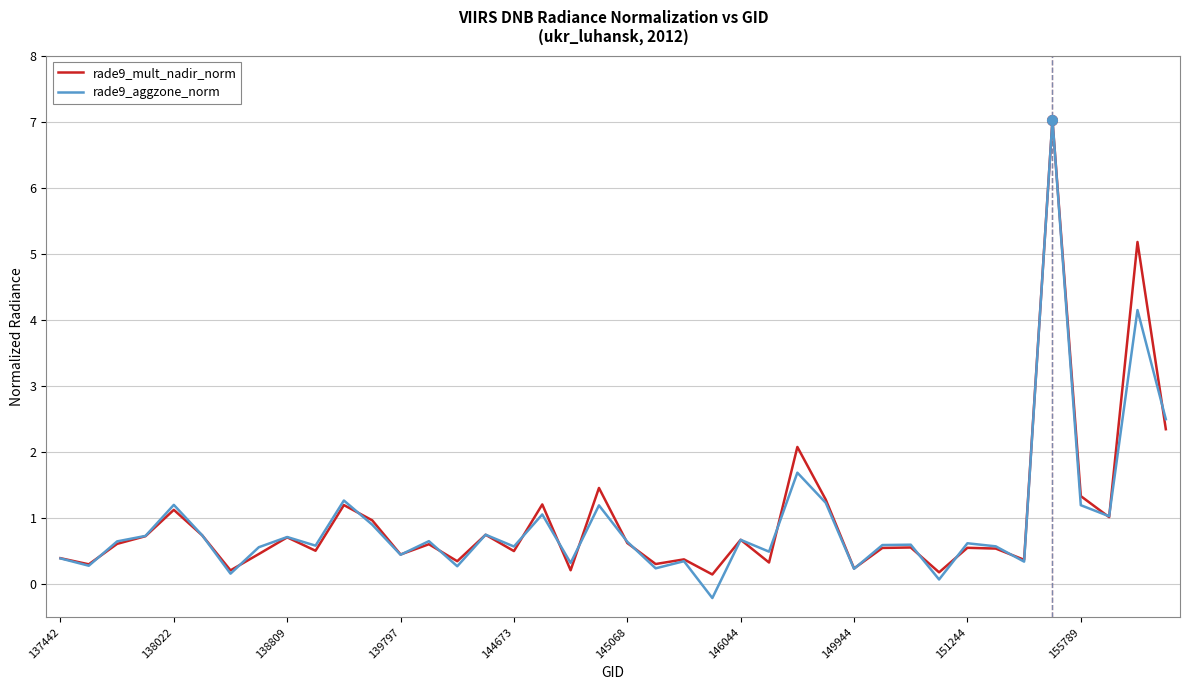

Which series has the largest range (max minus min)?

rade9_aggzone_norm